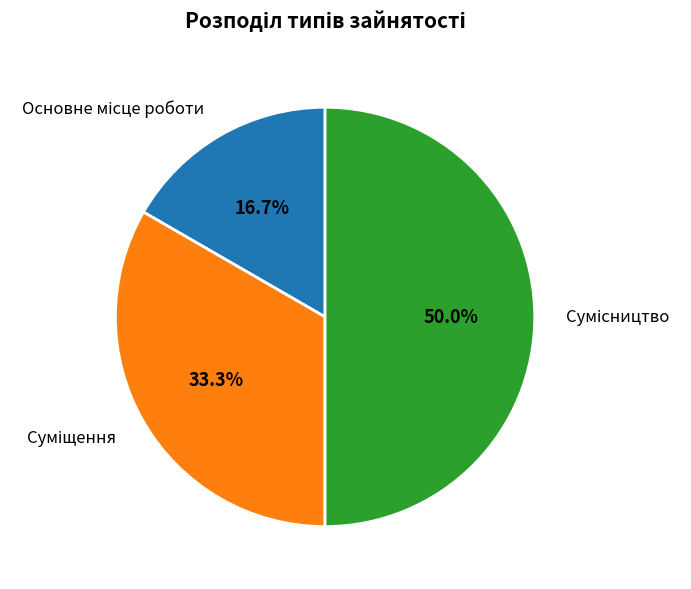

Does any single category account for the majority?

No